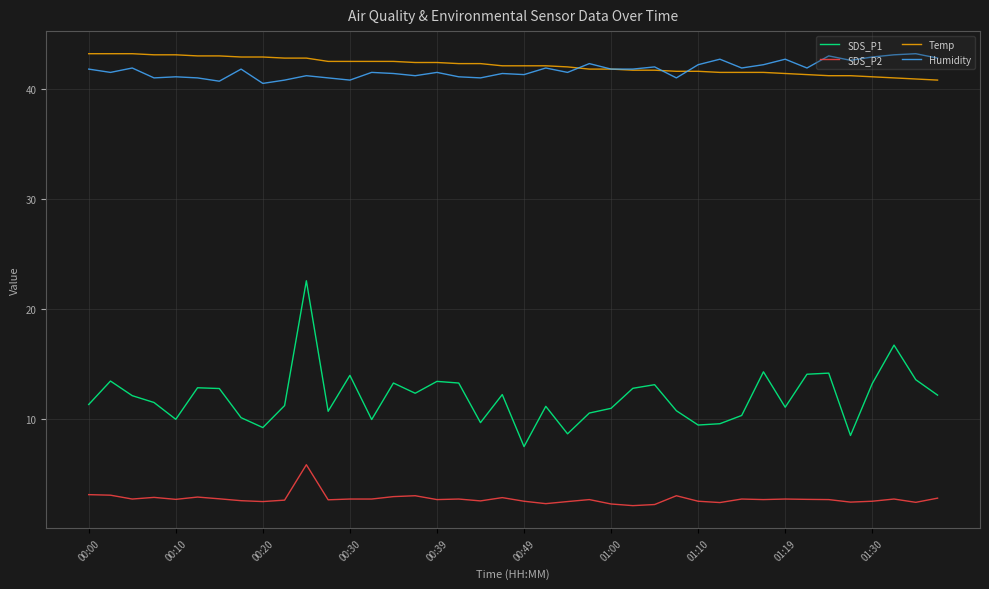

True or false: Humidity and SDS_P1 cross at least once.

False